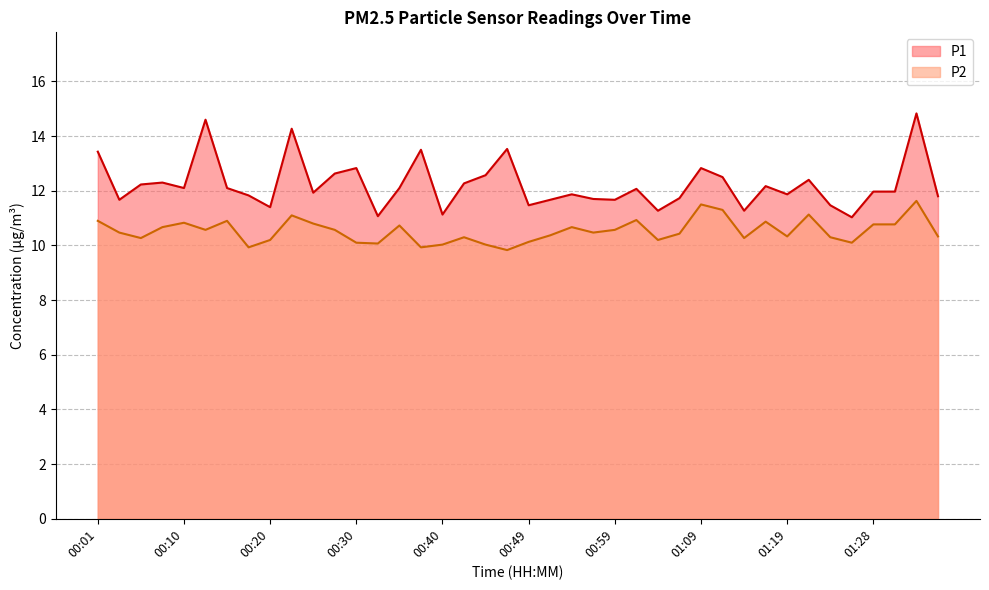

List the series in order of their overall mean, highest first.

P1, P2